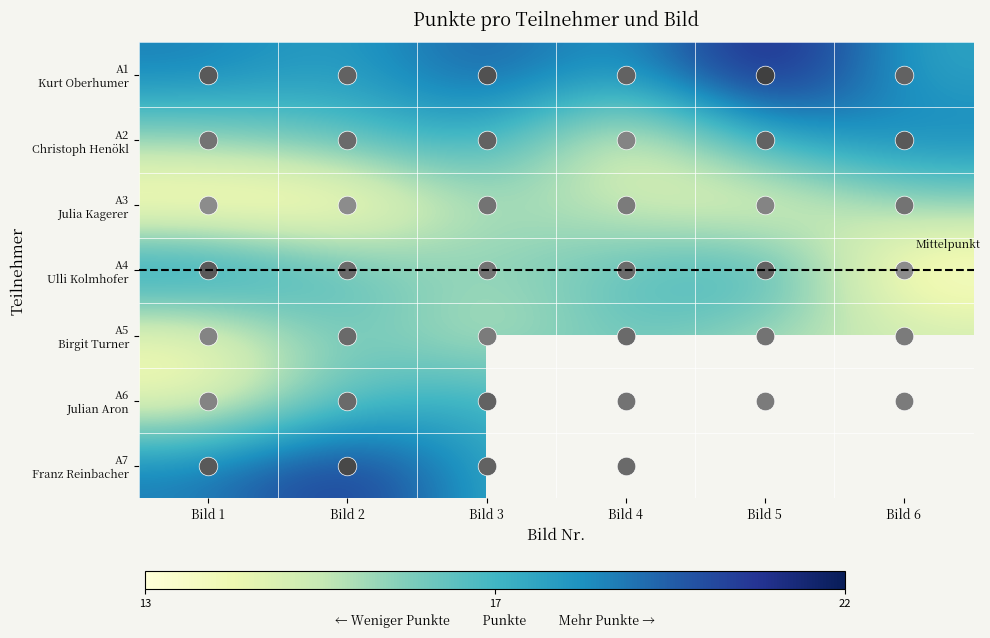

Which label corresponds to the smallest value in the chart?

Bild 5